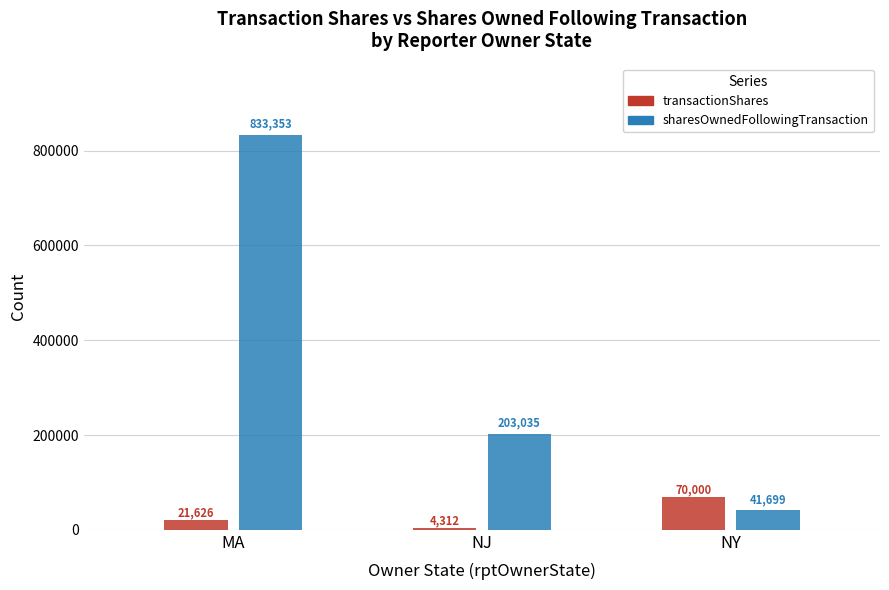

What is the difference between the maximum and minimum values in the transactionShares series?

65688